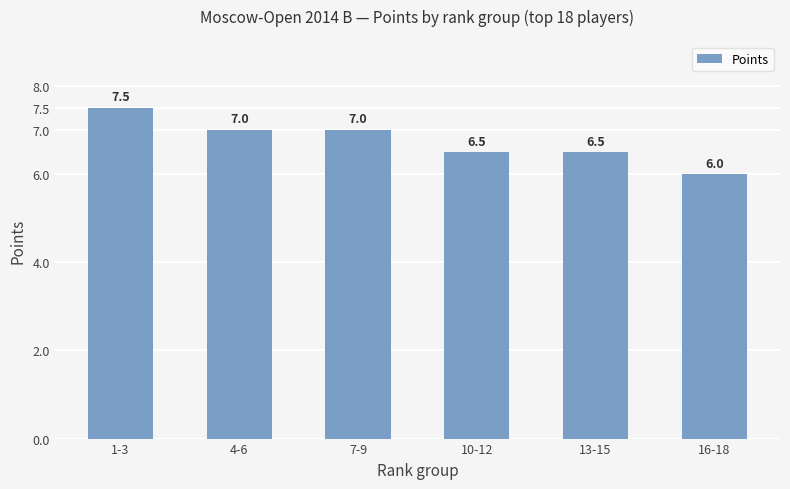

How many categories are shown in the chart?

6